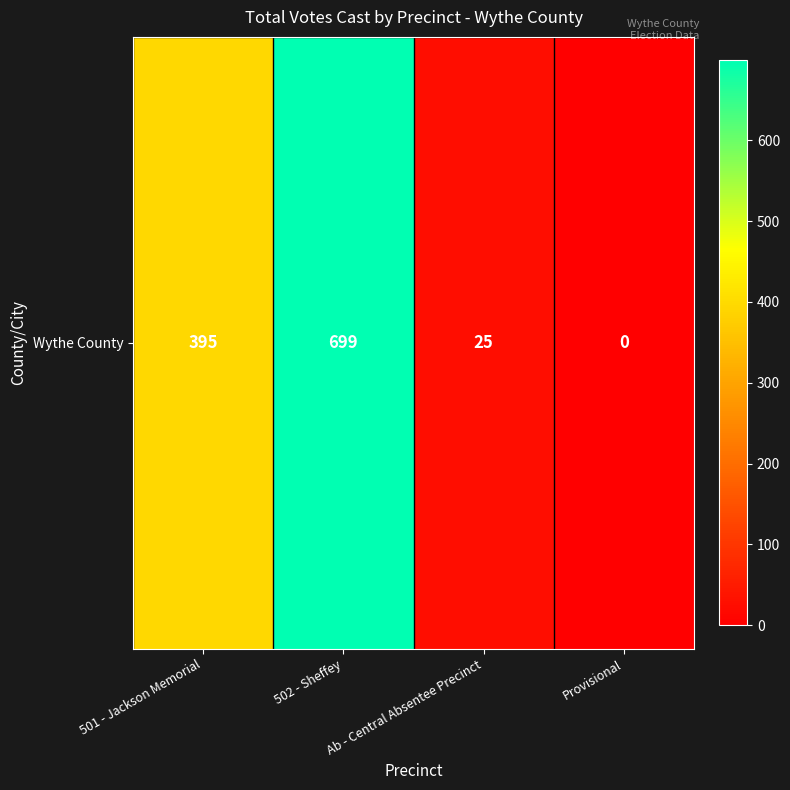

What is the sum of the values at 502 - Sheffey and 501 - Jackson Memorial?

1094